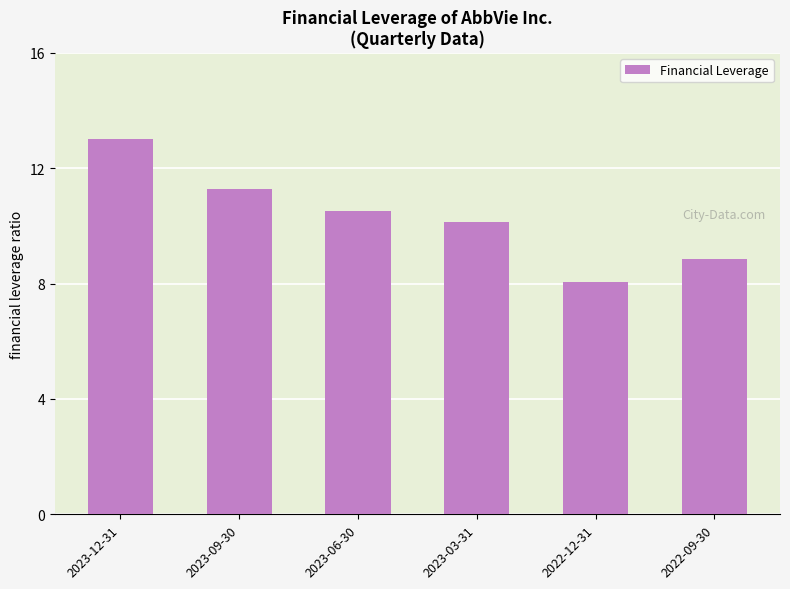

What is the label of the 2nd bar from the left?

2023-09-30